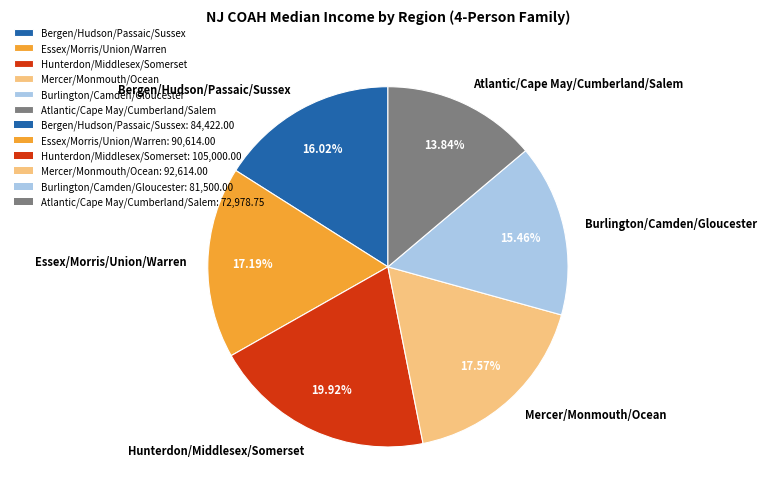

Which has a higher value, Essex/Morris/Union/Warren or Atlantic/Cape May/Cumberland/Salem?

Essex/Morris/Union/Warren